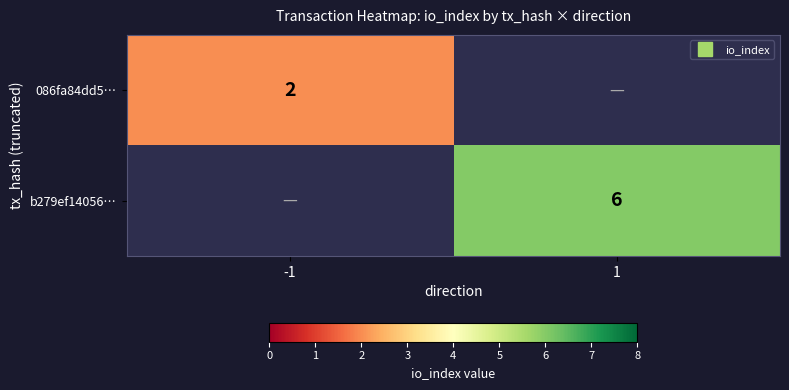

Where is 086fa84dd5… nearest to the value 2?

-1